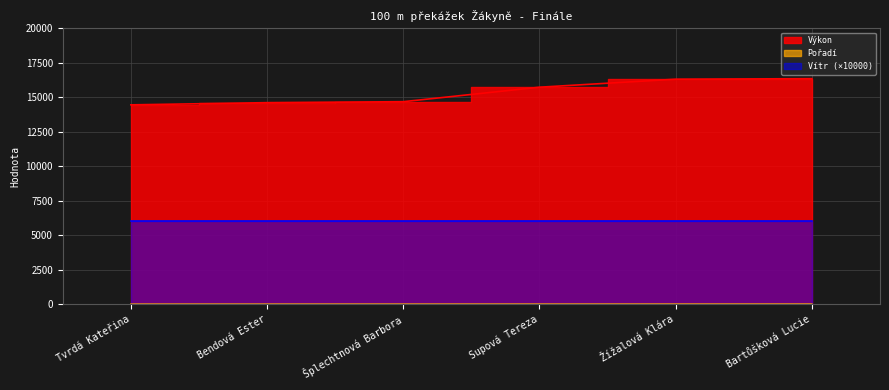

Which series has the largest range (max minus min)?

Výkon